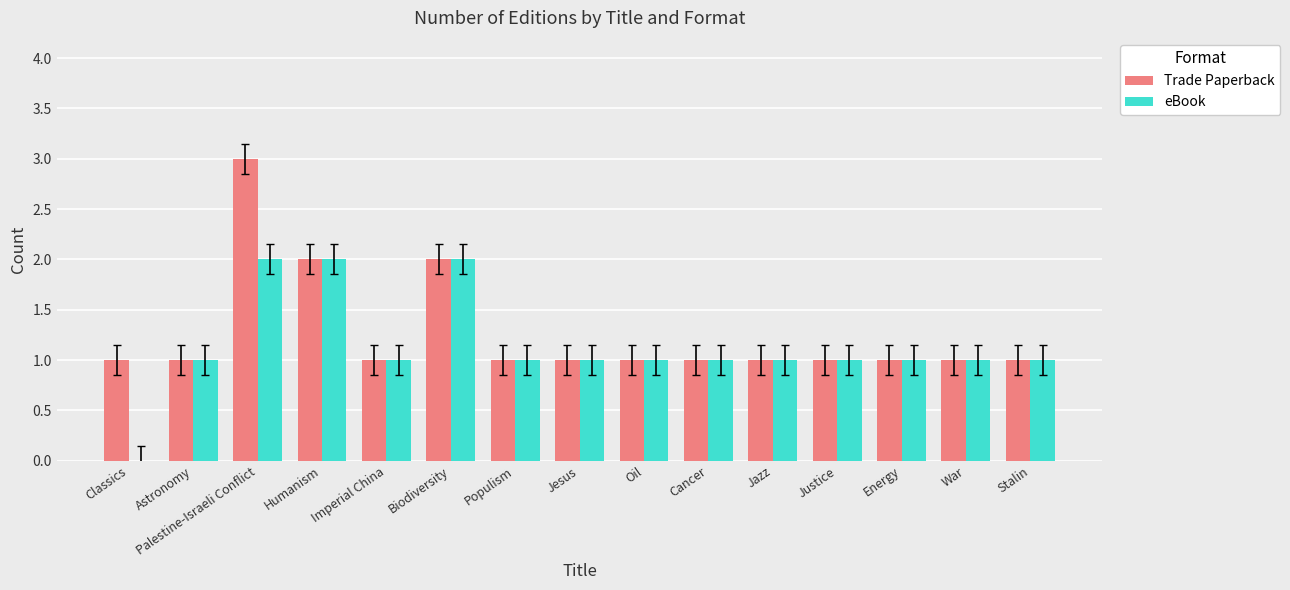

Between Classics and Oil, which series saw the biggest shift?

eBook